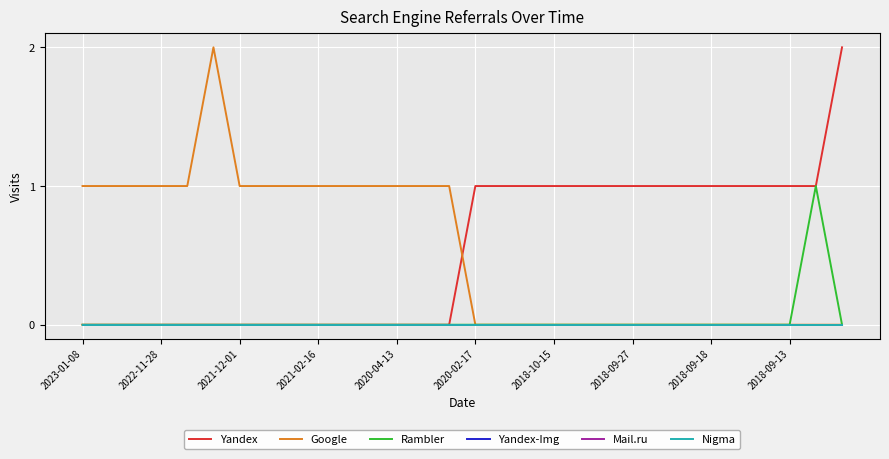

Where is Nigma nearest to the value 0?

2023-01-08